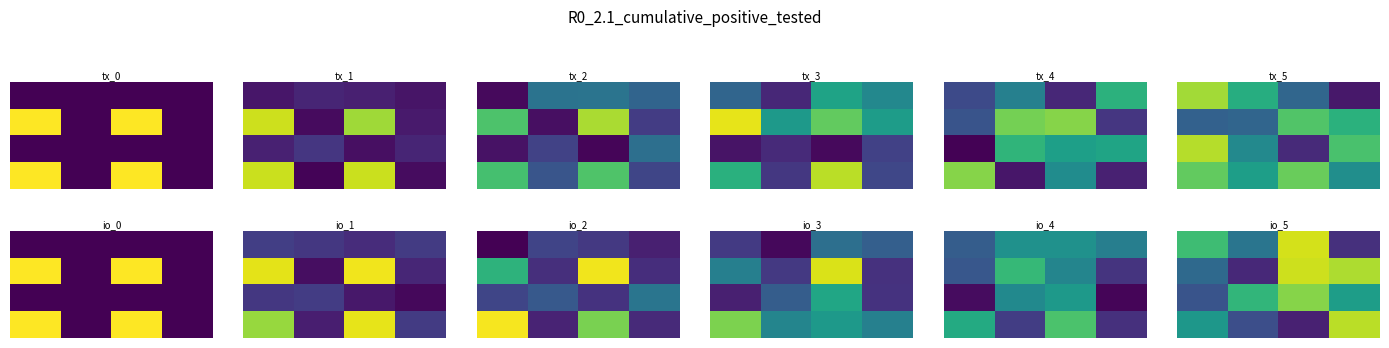

What is the smallest value displayed?

1.1